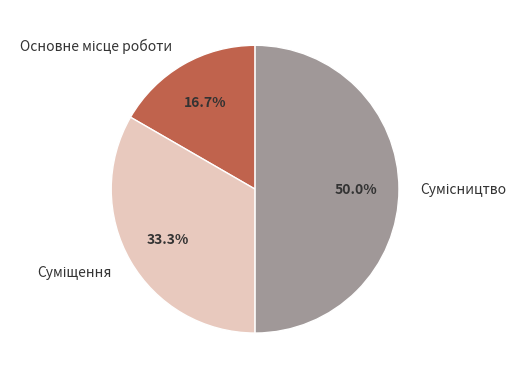

What is the change in value from Основне місце роботи to Сумісництво?

+2